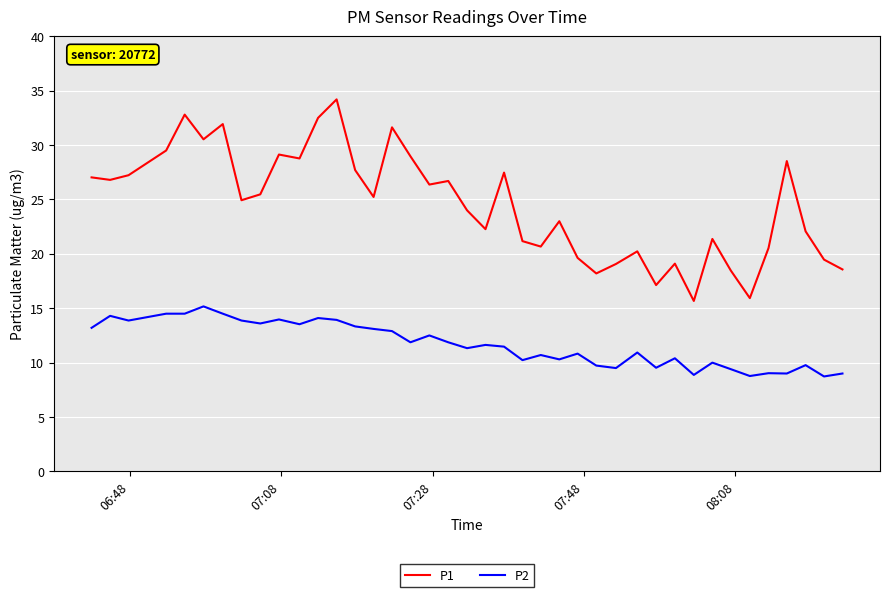

Which series has the largest total across all categories?

P1